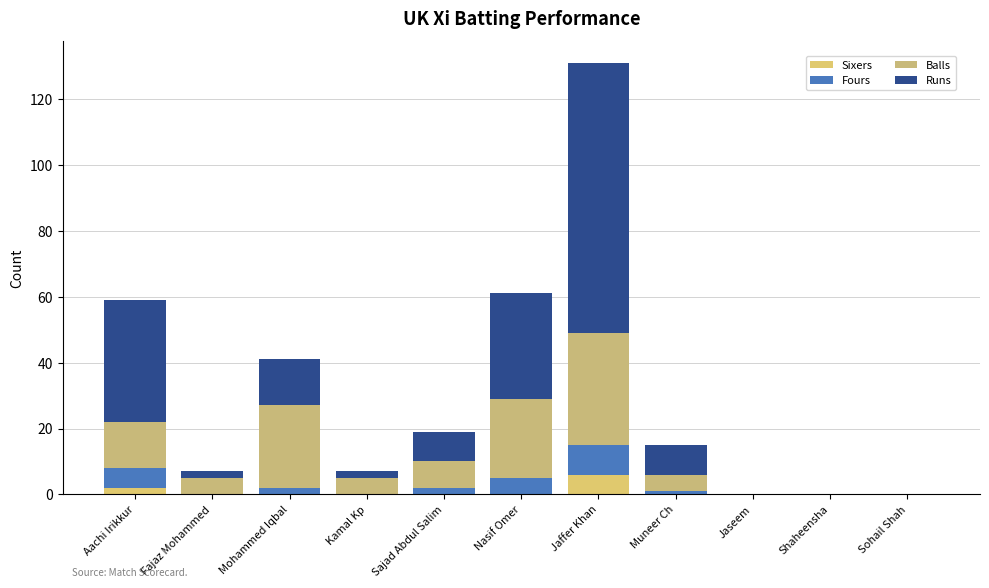

What position from the left is Jaffer Khan?

7